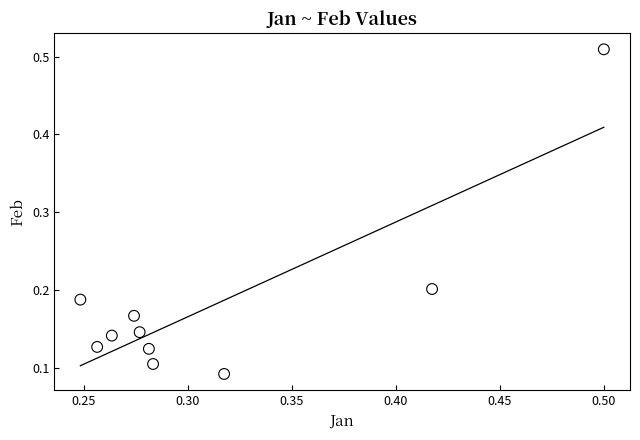

What is the range of Y values (max minus min)?

0.4